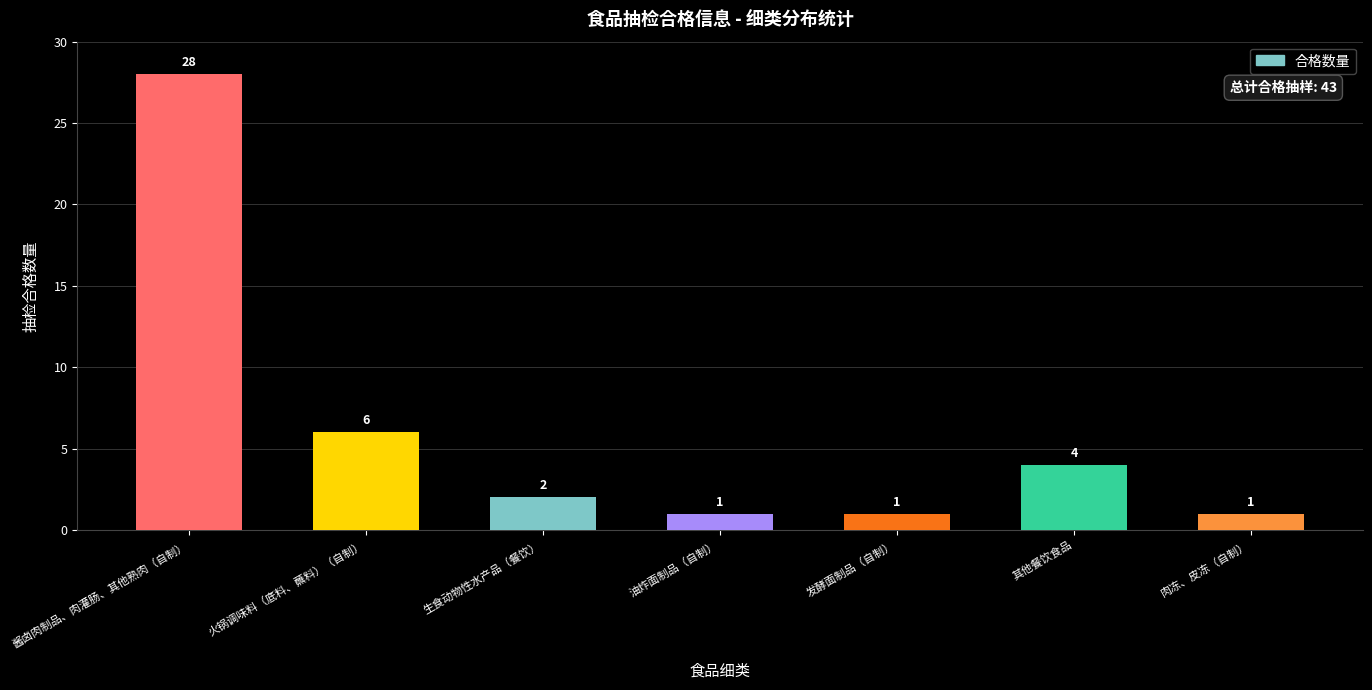

How many series are shown in this chart?

1